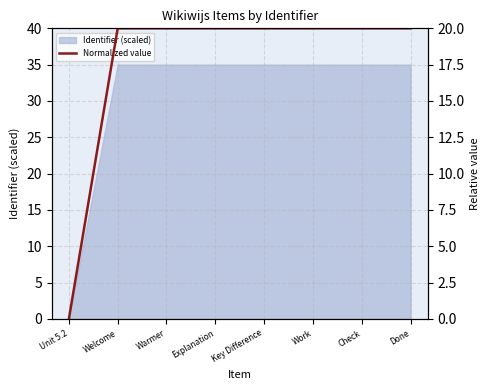

Reading right to left, extract all data points from this chart.

Done=20.0	Check=20.0	Work=20.0	Key Difference=20.0	Explanation=20.0	Warmer=20.0	Welcome=20.0	Unit 5.2=0.0